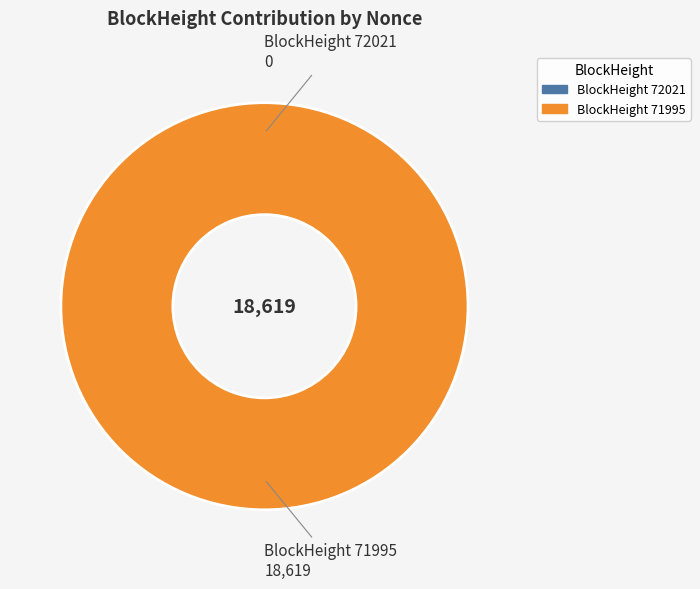

How many segments does this pie chart have?

2